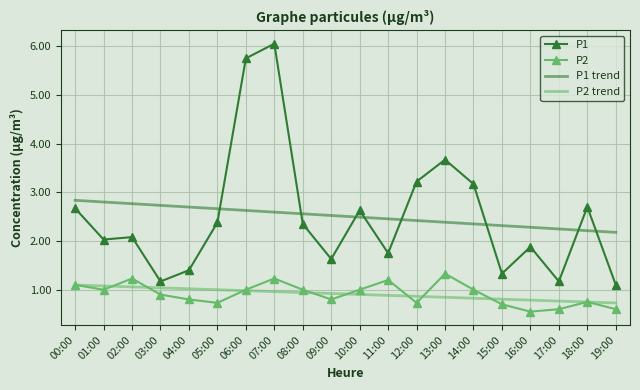

Is the value of P2 at 05:00 greater than the value of P1 at 12:00?

No